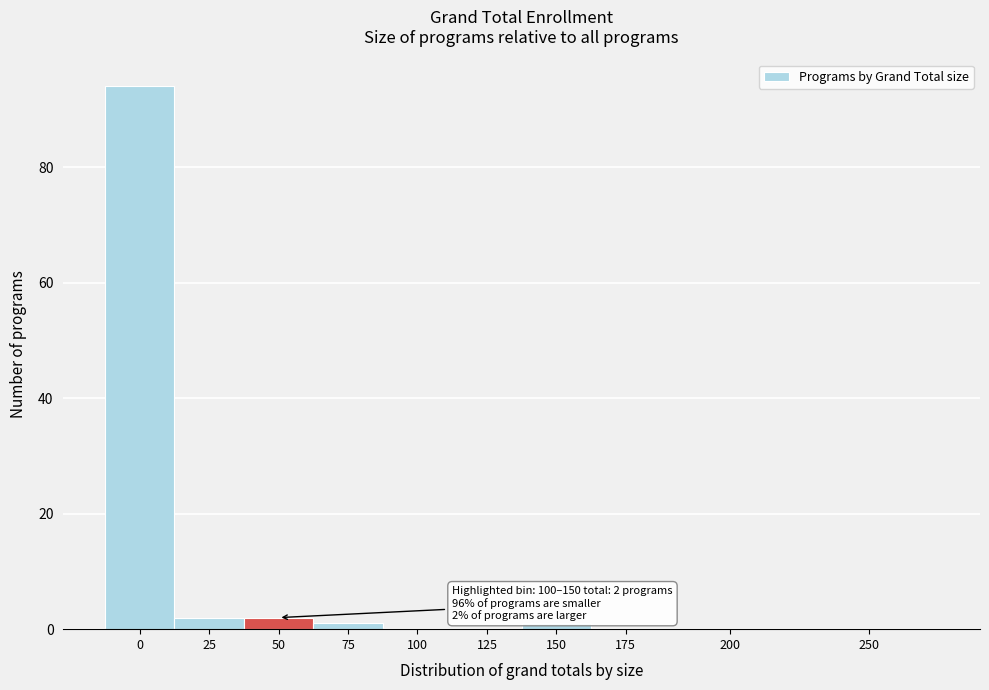

Reading left to right, list all the values displayed in this chart.

0=94	25=2	50=2	75=1	100=0	125=0	150=1	175=0	200=0	250=0